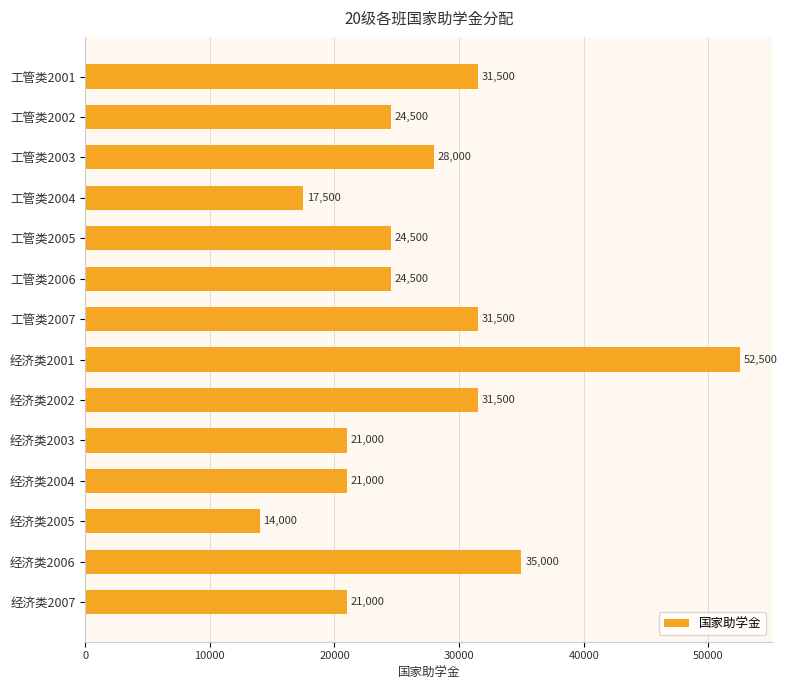

What is the change in value from 工管类2004 to 工管类2005?

+7000